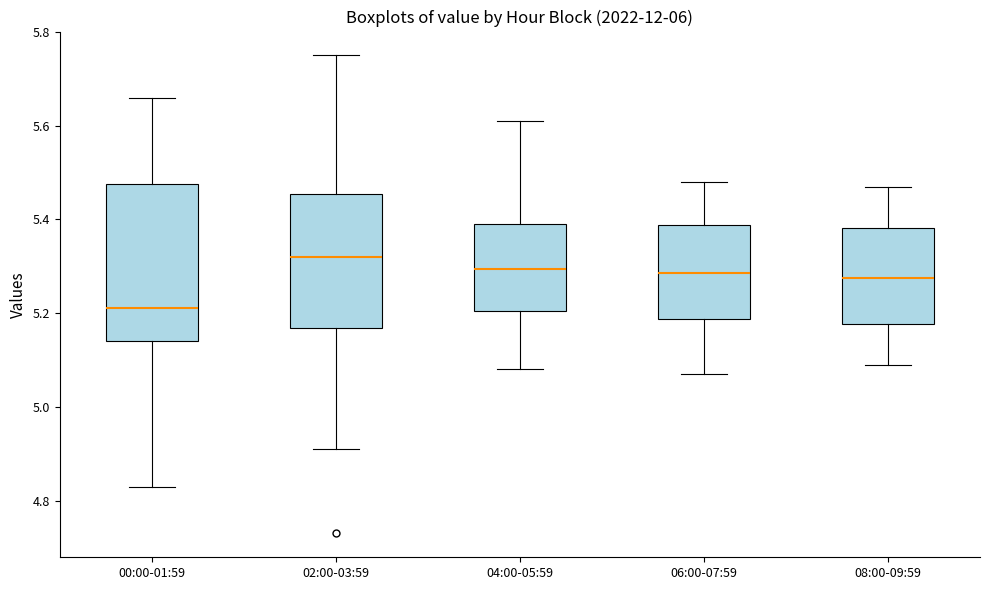

Where does the upper whisker of the box for 04:00-05:59 end on the y-axis? The values are not printed on the chart, so give them approximately, as read against the axis.

5.62